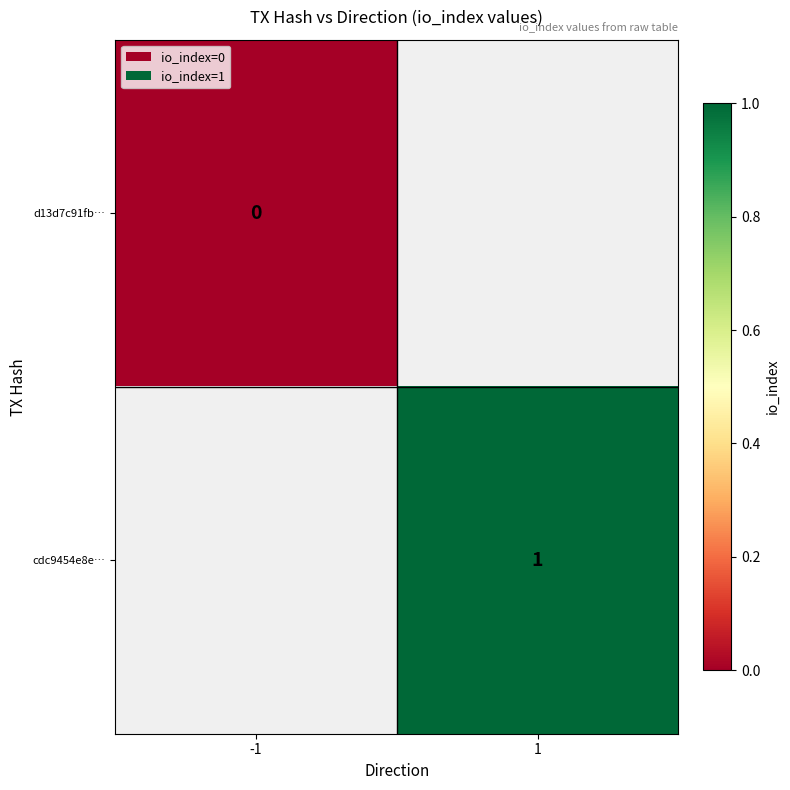

Is the value of cdc9454e8e… at 1 greater than the value of d13d7c91fb… at -1?

Yes